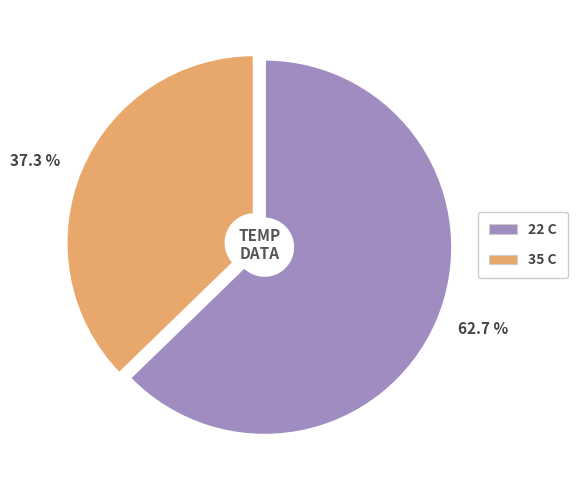

Does 35 C represent more than half of the total?

No